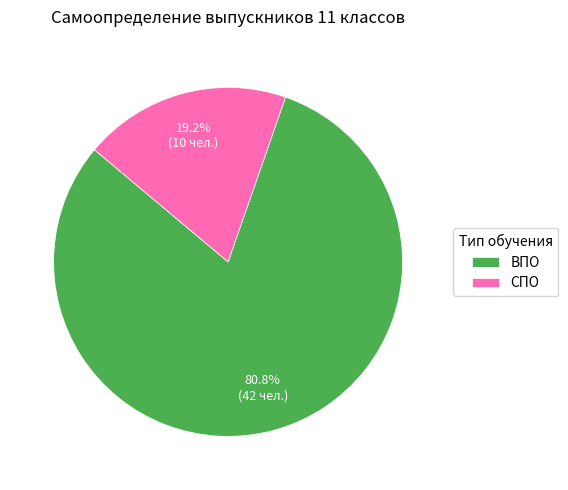

How many segments does this pie chart have?

2